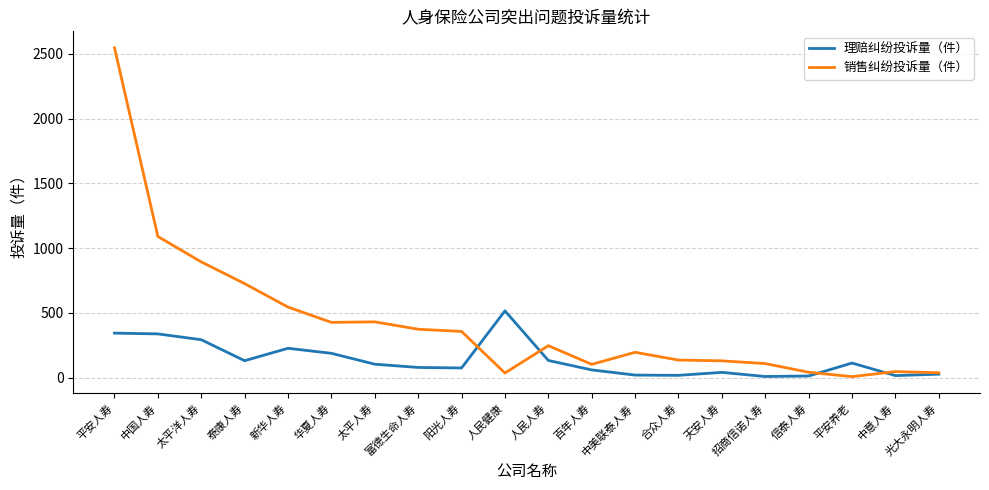

The 销售纠纷投诉量（件） series shows 374 at 富德生命人寿. True or false?

True